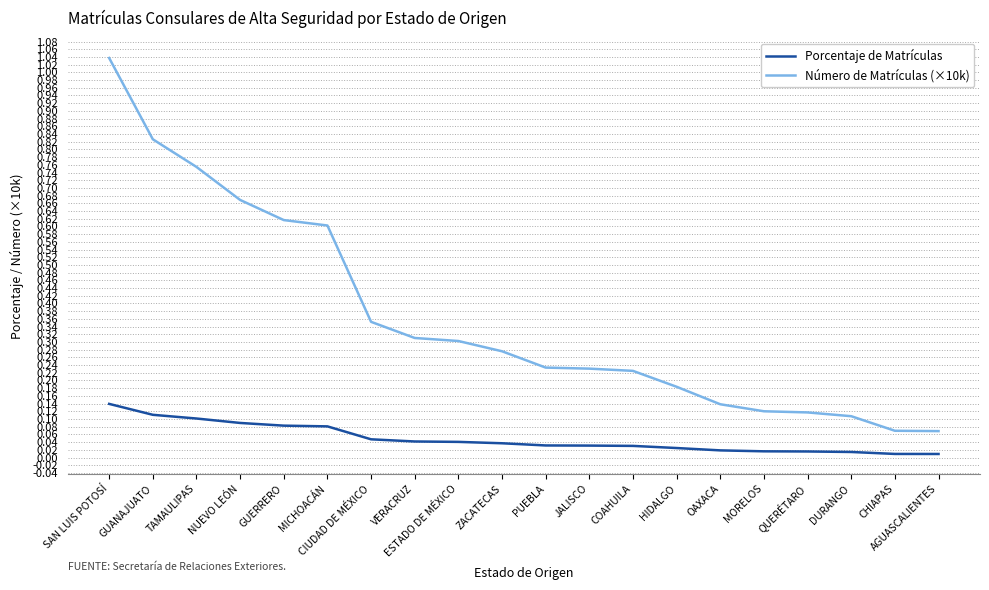

Which series has the largest total across all categories?

Número de Matrículas (×10k)